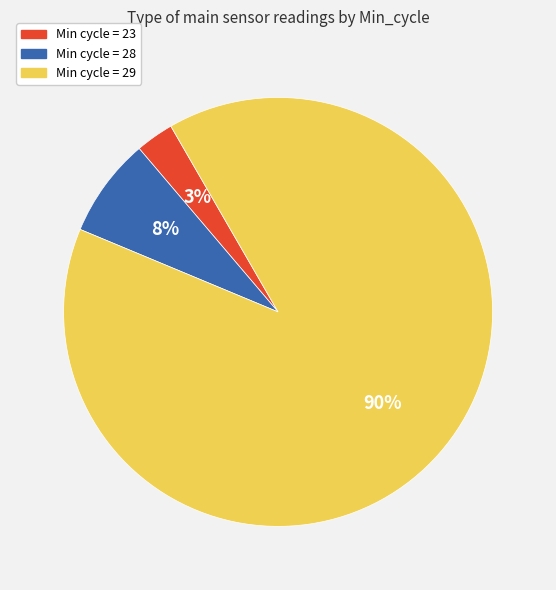

Does any single category account for the majority?

Yes